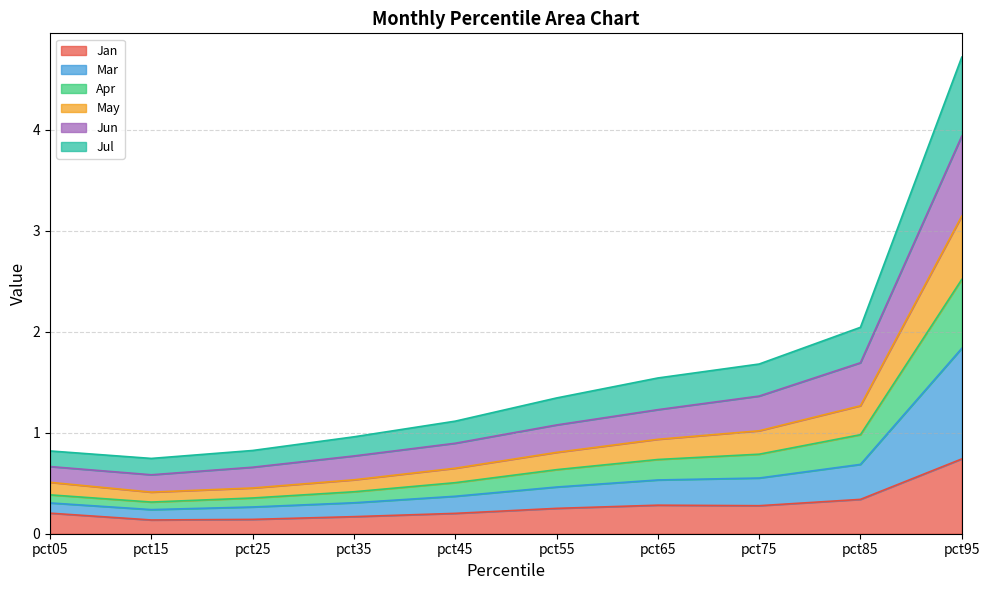

What is the total value across all series at pct65?

1.5